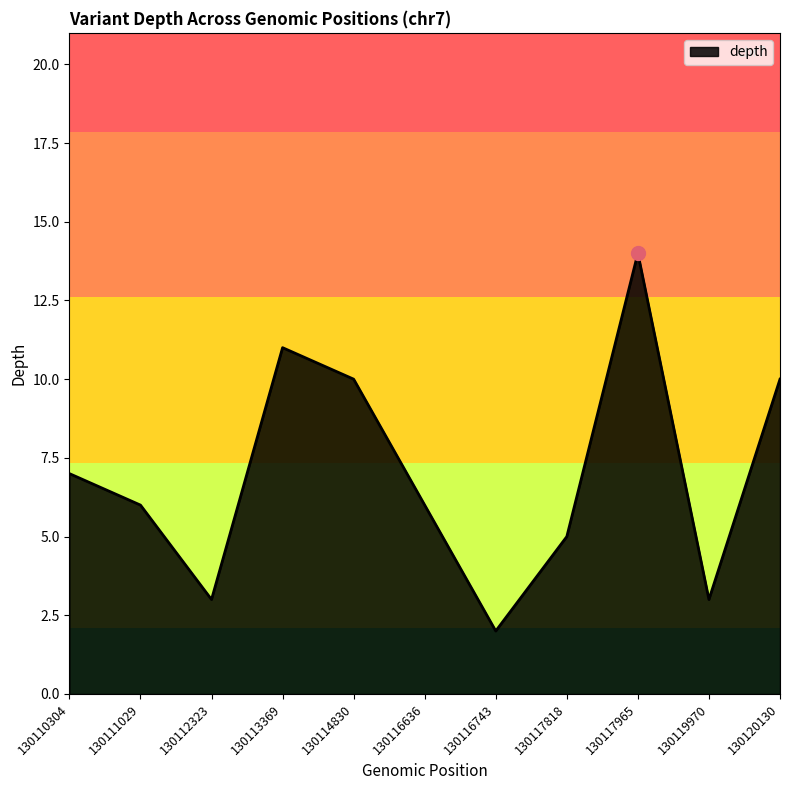

Where is the data nearest to the value 8?

130110304